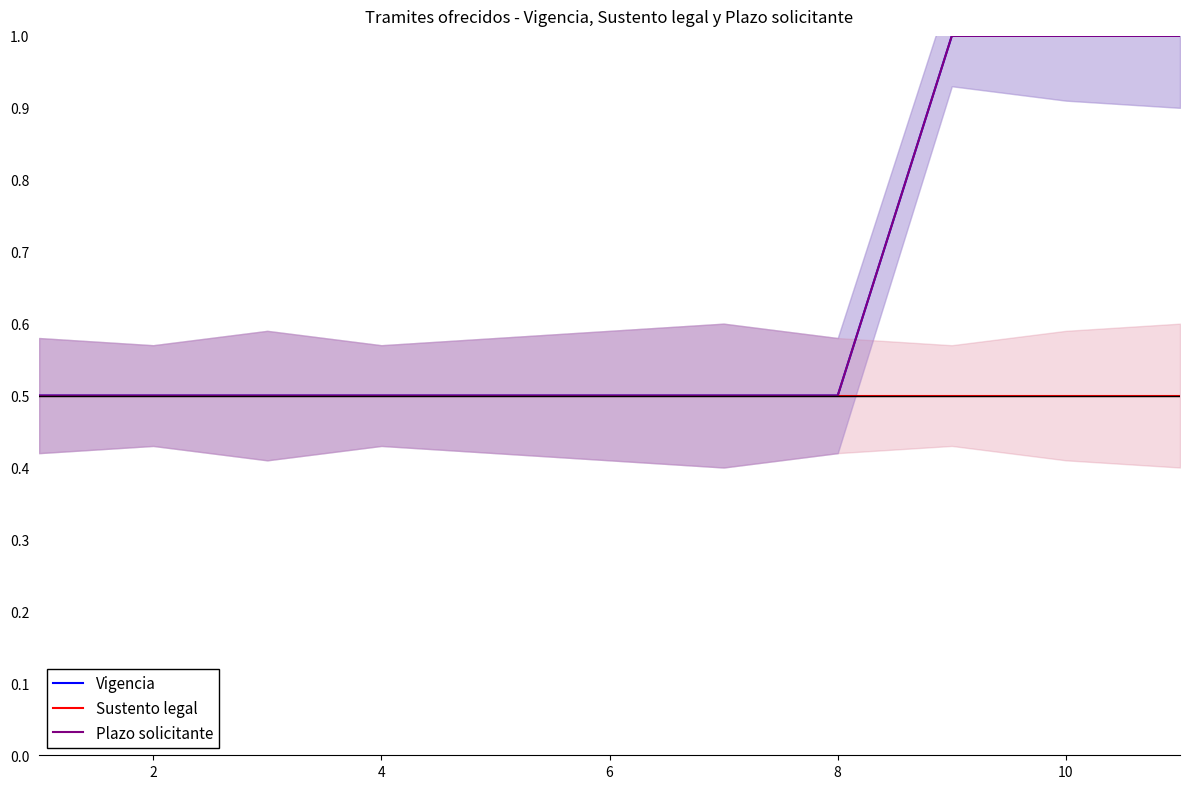

What is the difference between the Vigencia values at 9 and 4?

0.5